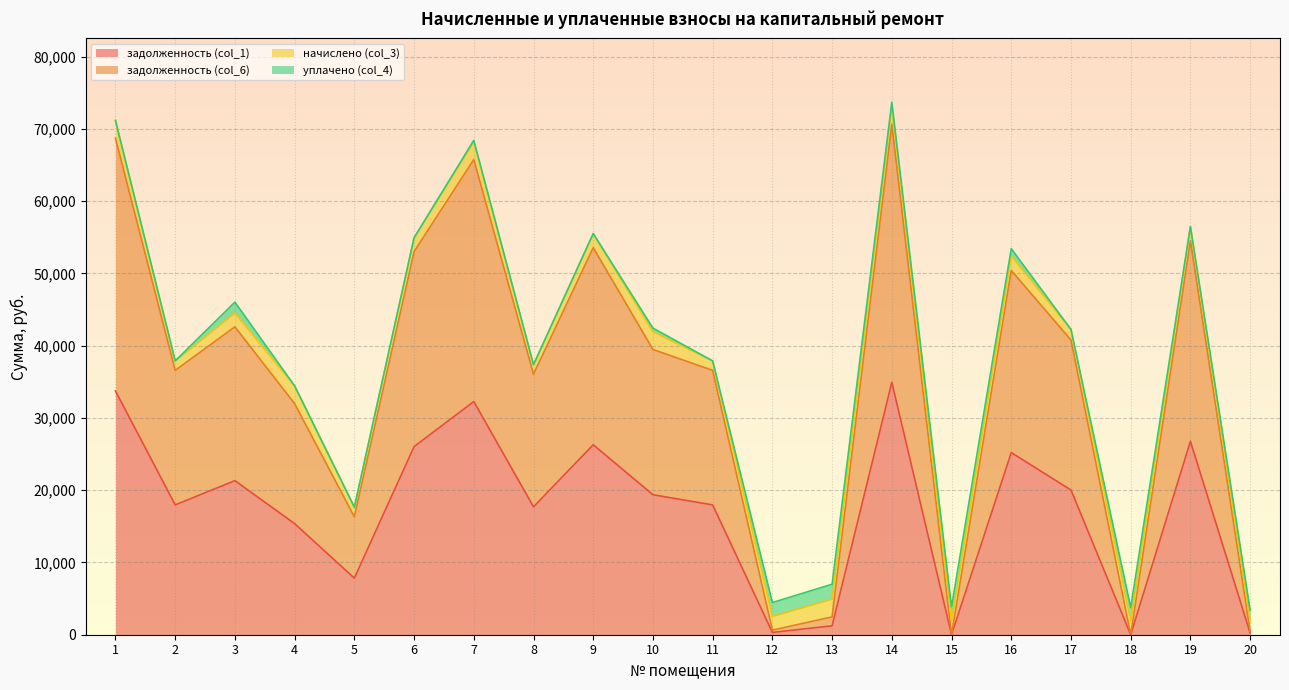

What is the maximum value for задолженность (col_1)?

34926.0